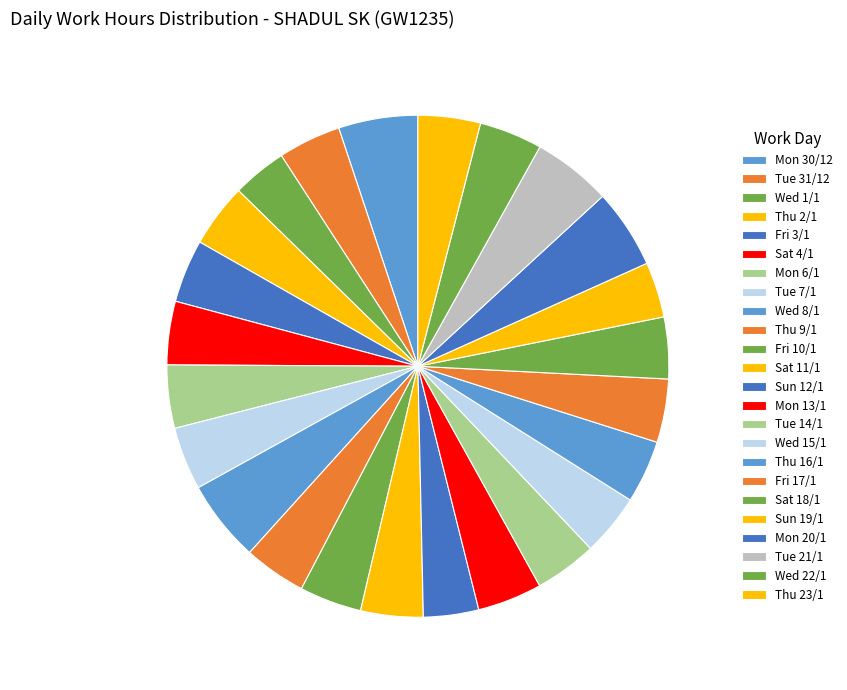

What percentage is the Thu 9/1 slice, to the nearest percent?

4%